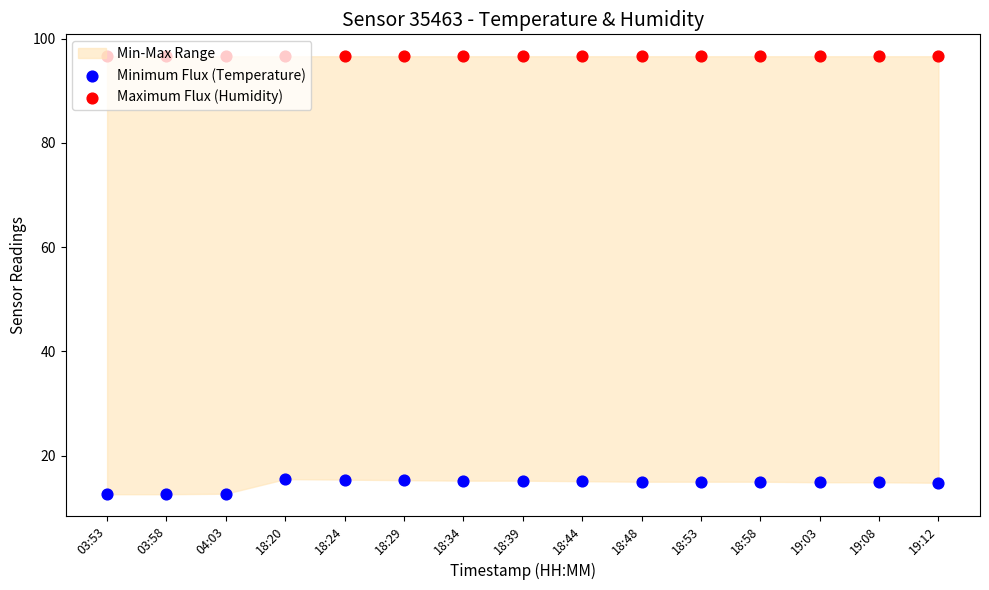

At which category is the sum across all series the highest?

18:20